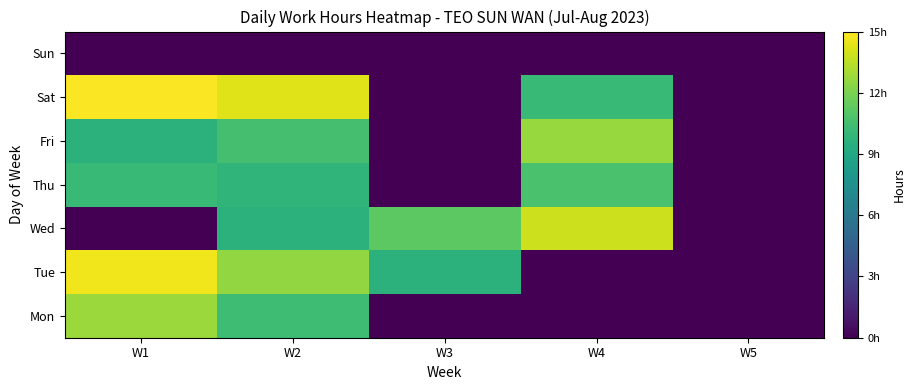

List the series in order of their peak value, highest first.

Sat, Tue, Wed, Mon, Fri, Thu, Sun